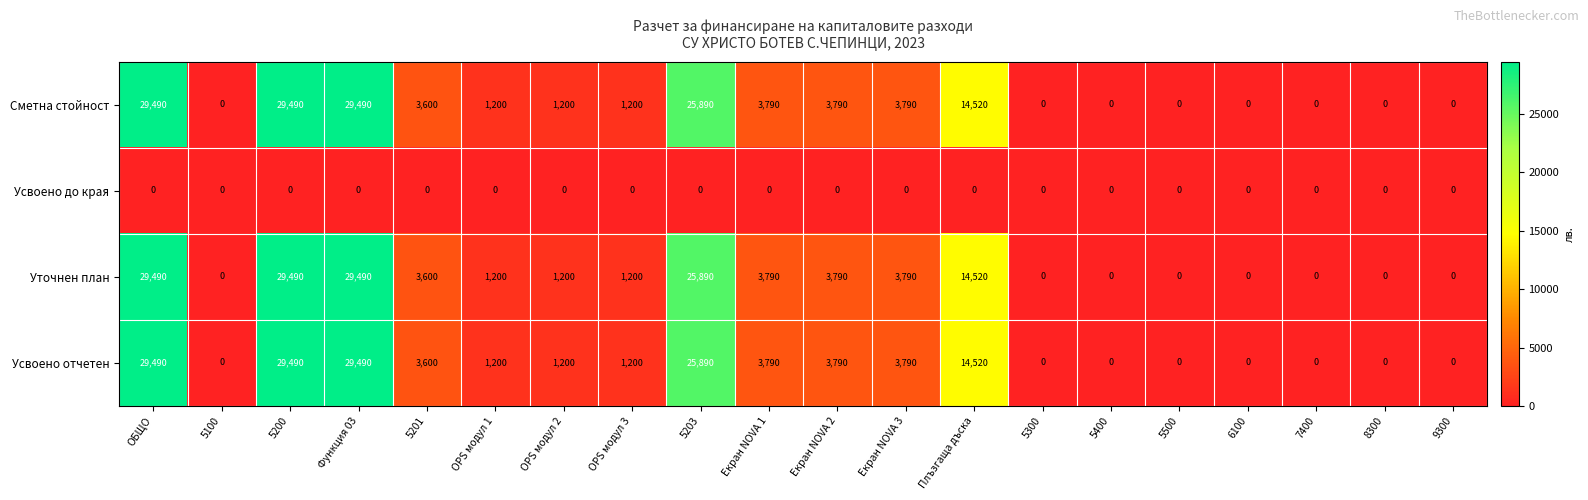

Is it true that Усвоено до края equals 0 at OPS модул 2?

True